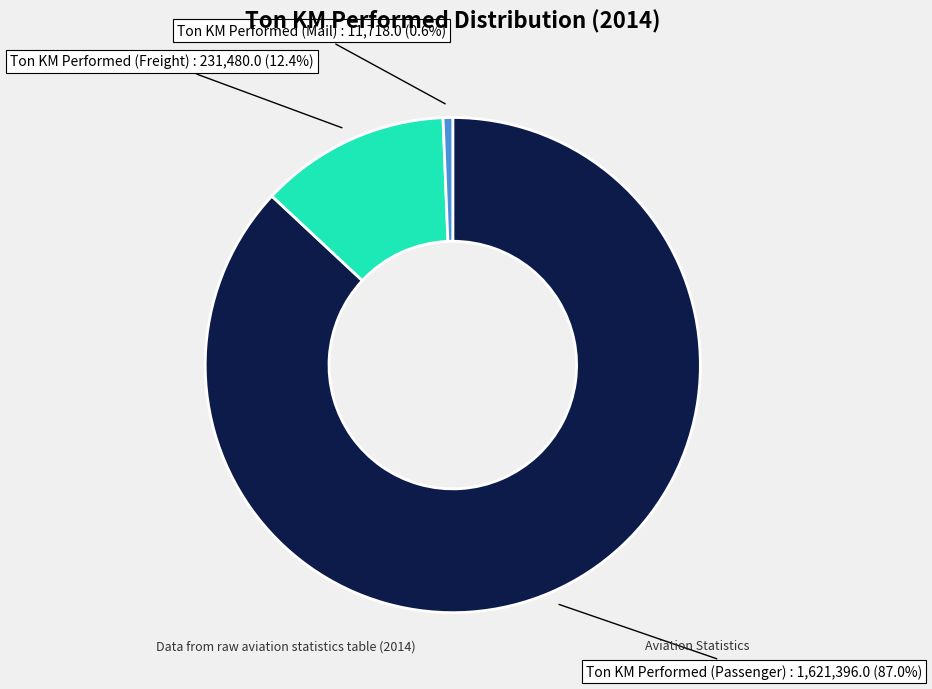

Which slice is the largest?

Ton KM Performed (Passenger)